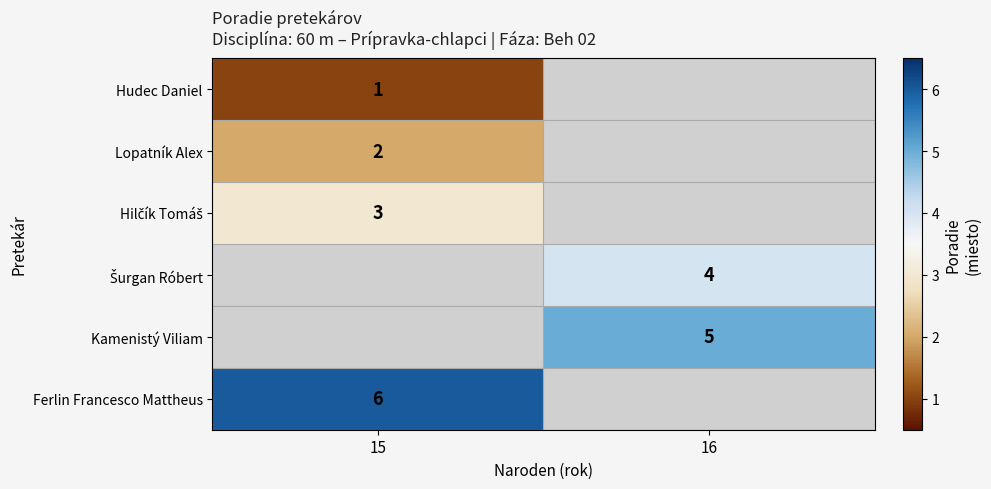

How many data points does each series have?

2